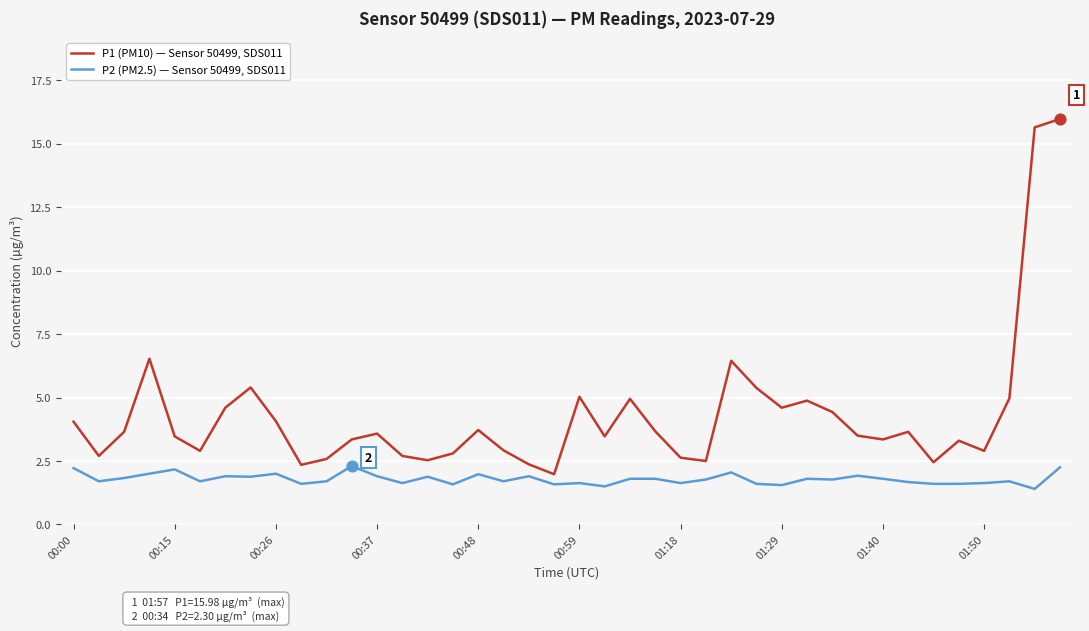

Which series has the largest total across all categories?

P1 (PM10) — Sensor 50499, SDS011